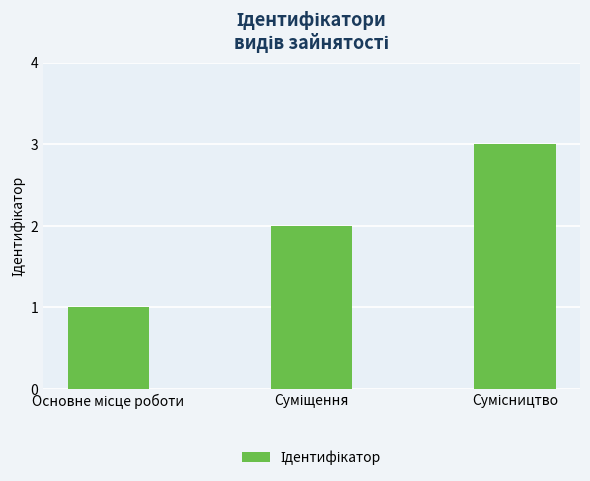

What is the maximum value shown in the chart?

3